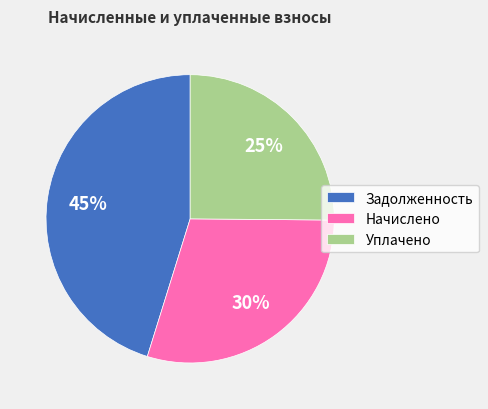

Combined, do Начислено and Задолженность account for over 50%?

Yes